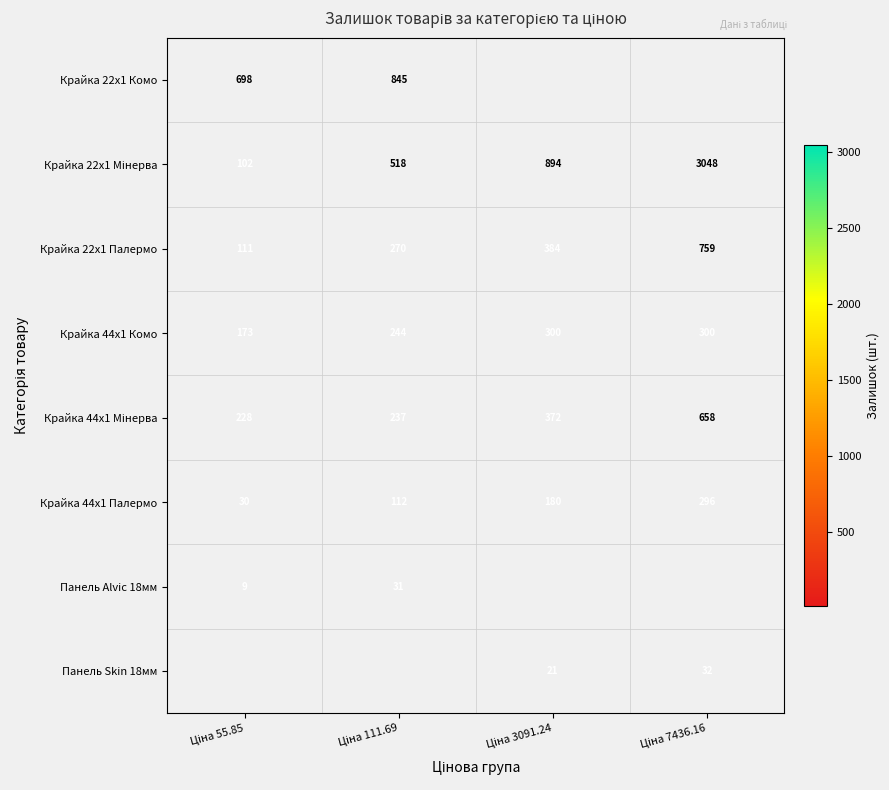

What is the difference between the maximum and second lowest values in the Крайка 44x1 Палермо series?

184